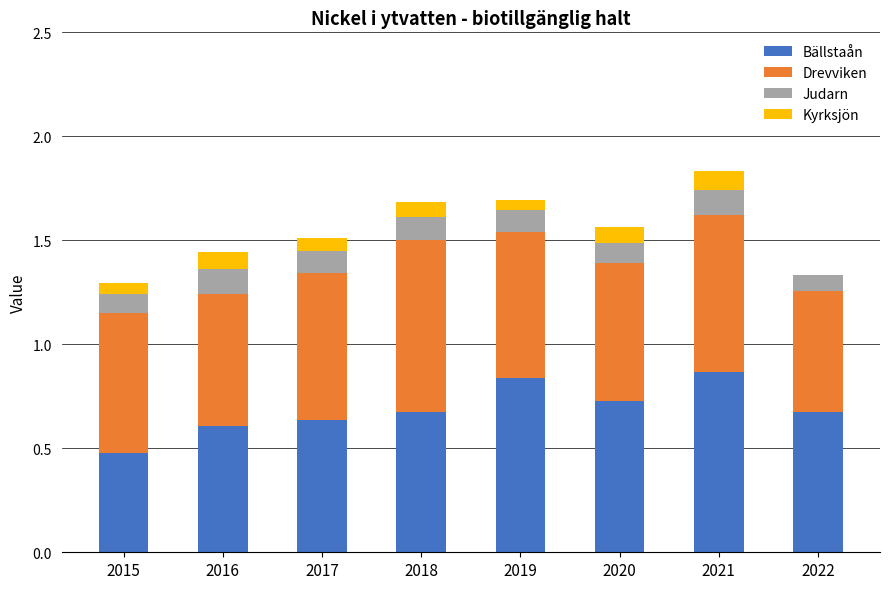

Are the bars horizontal?

No